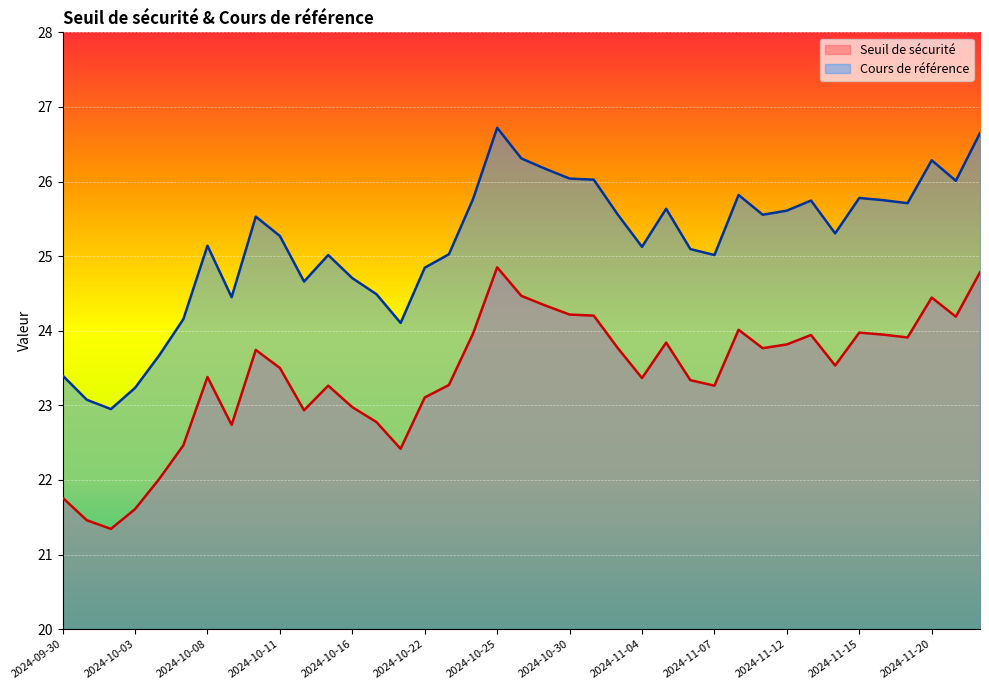

What is the label of the 5th point from the right?

2024-11-18